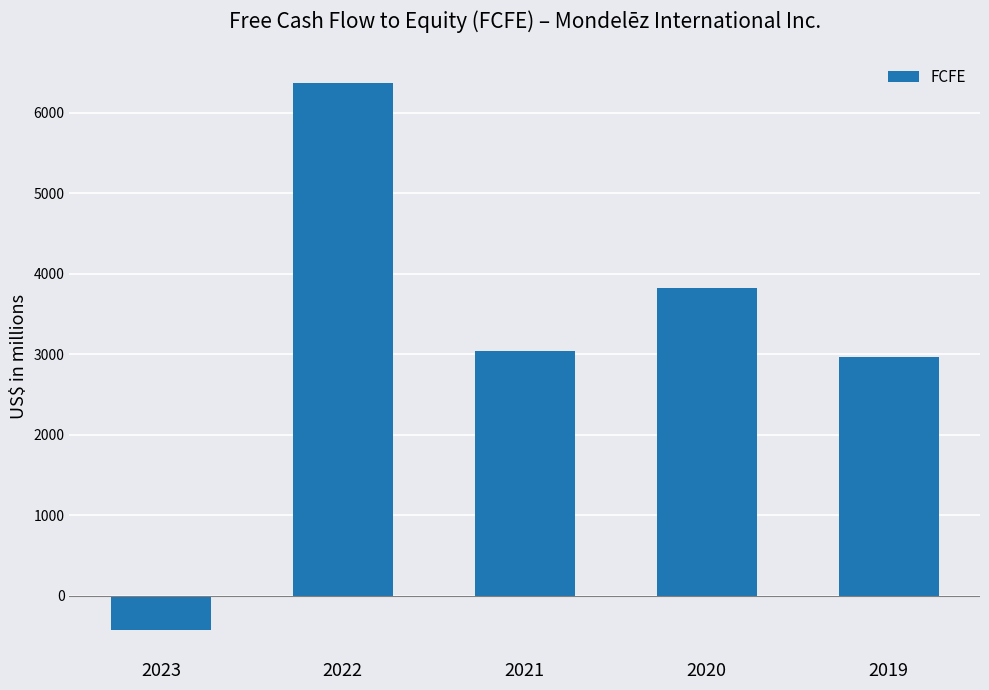

Between 2019 and 2023, which is larger?

2019